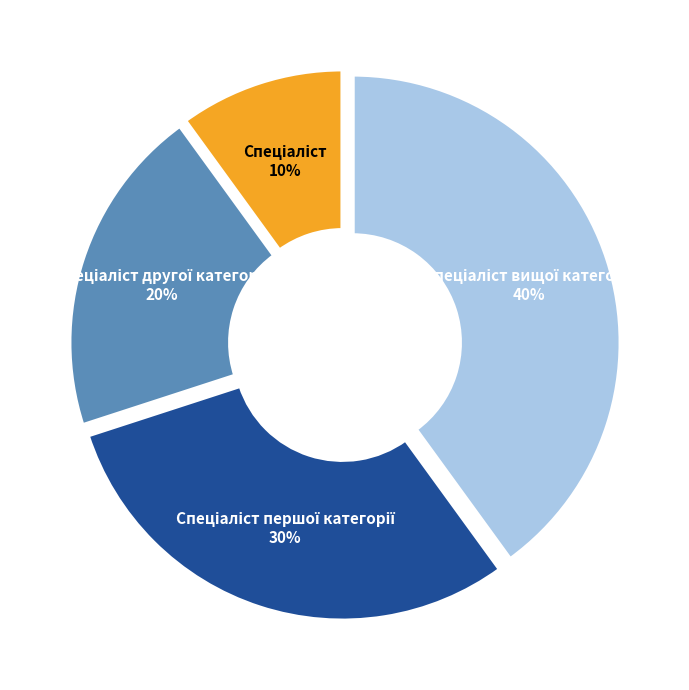

Is there a majority slice in this chart?

No